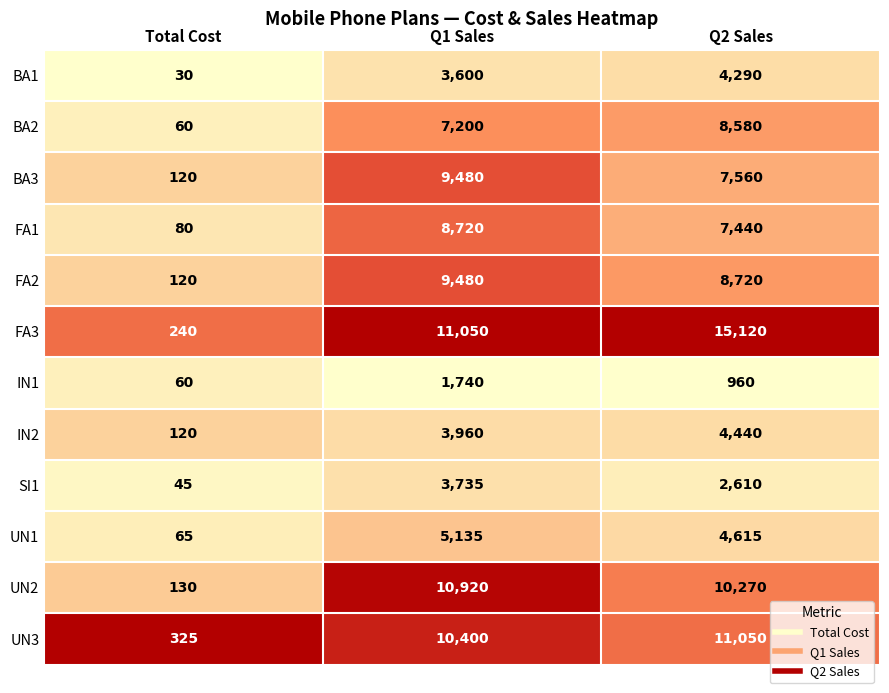

What is the spread (max minus min) of values at Total Cost?

295